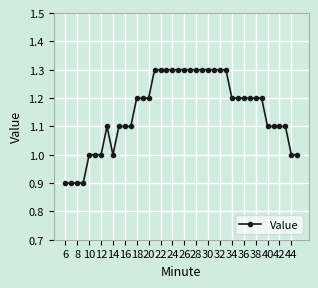

Reading left to right, list all the values displayed in this chart.

0.9	0.9	0.9	0.9	1.0	1.0	1.0	1.1	1.0	1.1	1.1	1.1	1.2	1.2	1.2	1.3	1.3	1.3	1.3	1.3	1.3	1.3	1.3	1.3	1.3	1.3	1.3	1.3	1.2	1.2	1.2	1.2	1.2	1.2	1.1	1.1	1.1	1.1	1.0	1.0